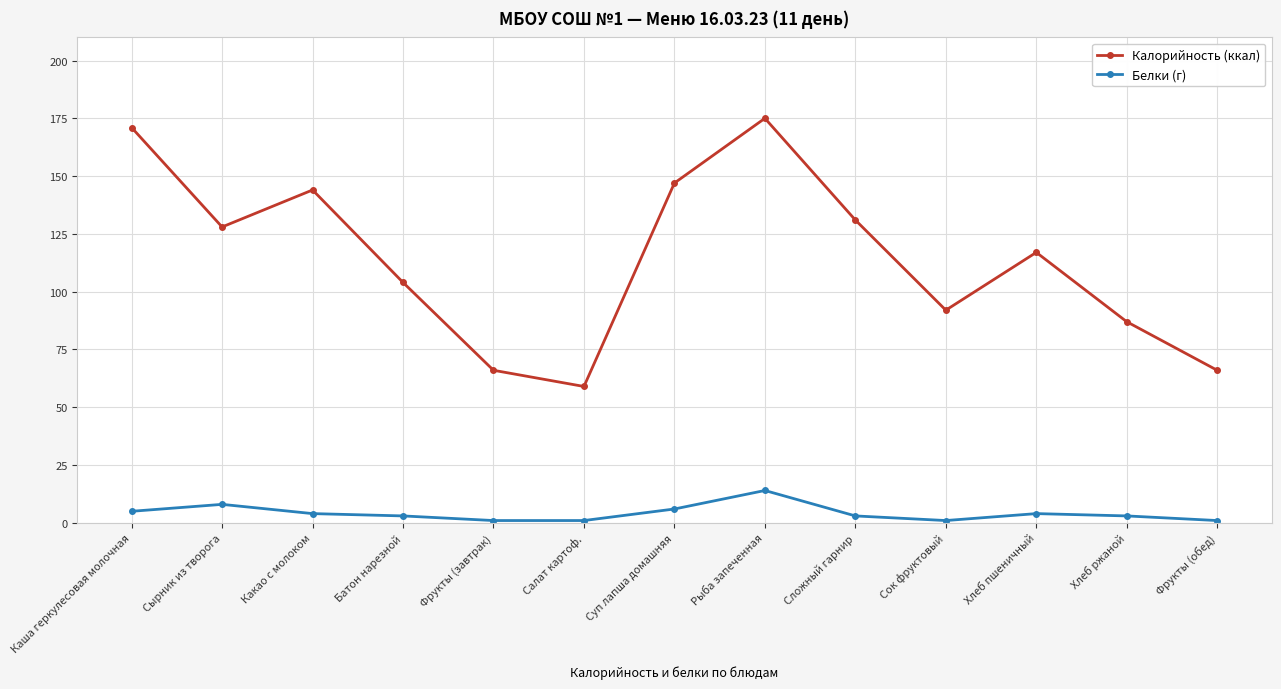

What is the sum of all Белки (г) values?

54